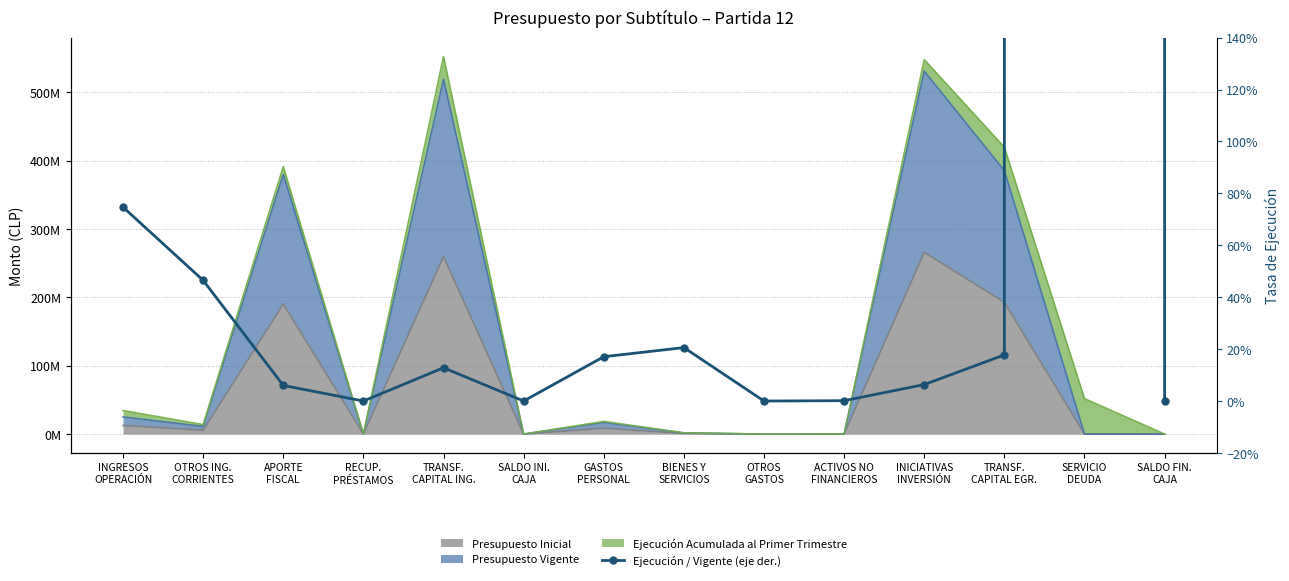

Which label corresponds to the largest value in the chart?

SERVICIO
DEUDA